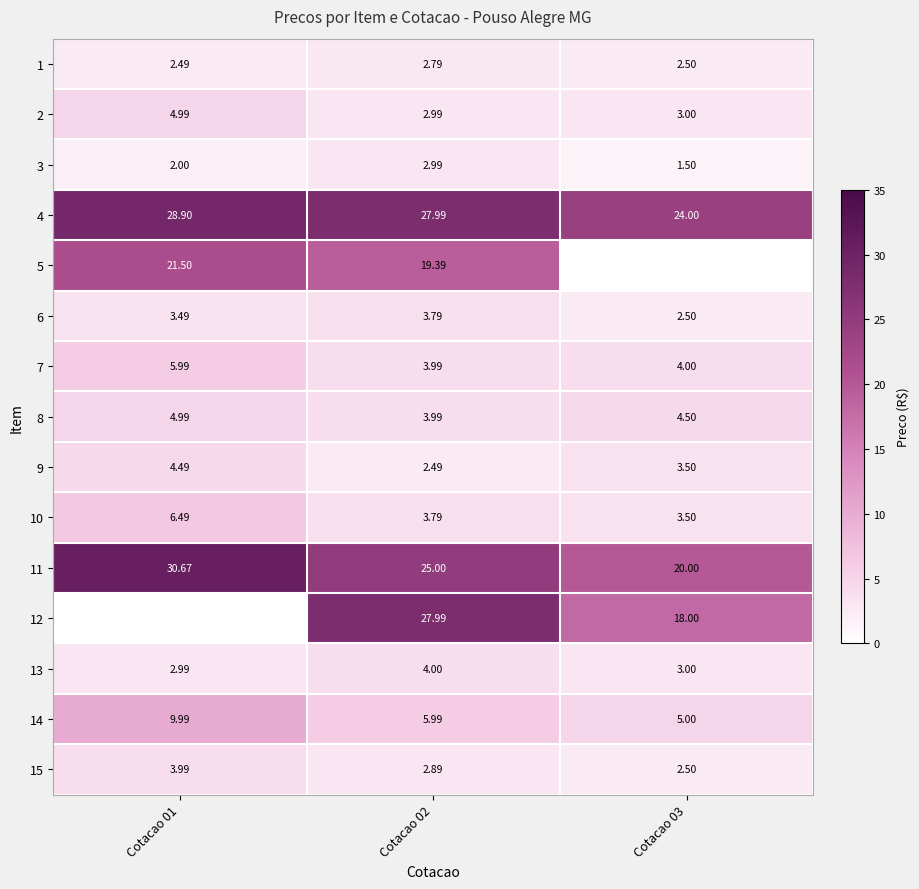

At which category is the sum across all series the highest?

Cotacao 02